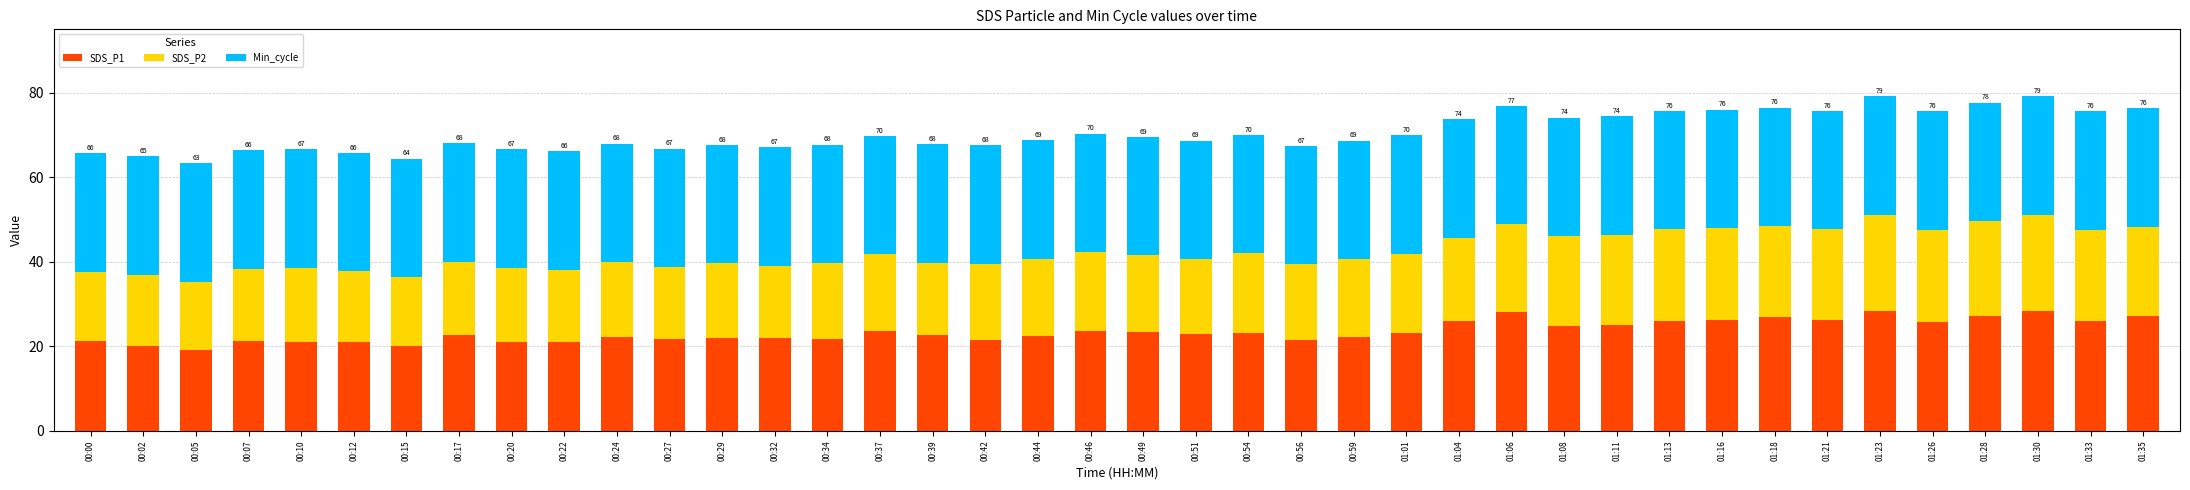

The value of SDS_P1 at 00:24 is 14.3. True or false?

False